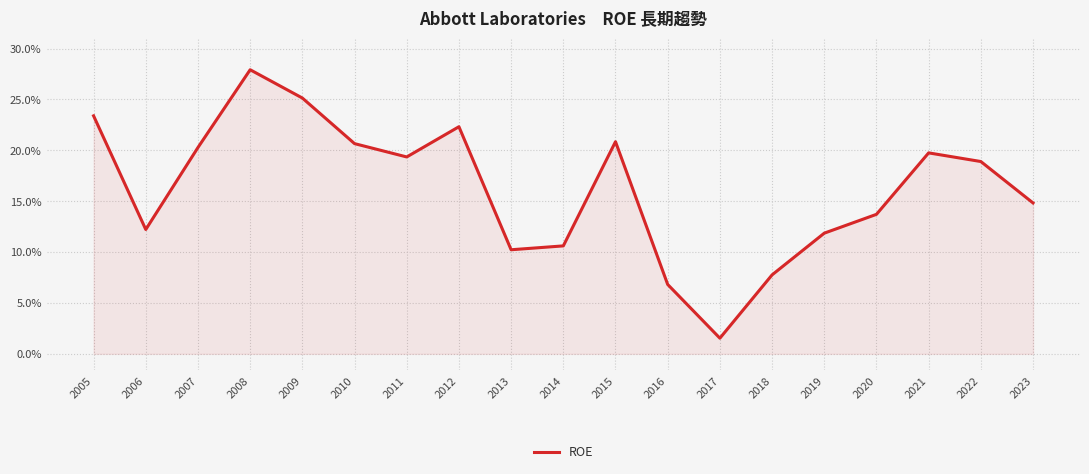

What is the average value?

0.2